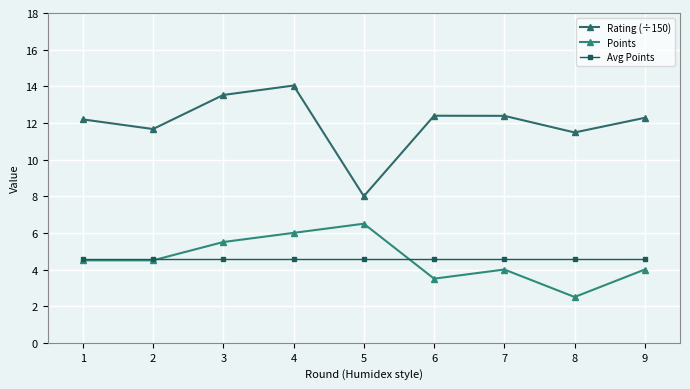

Reading left to right, extract all data points from this chart.

Rating (÷150): 12.2	11.7	13.5	14.0	8.0	12.4	12.4	11.5	12.3
Points: 4.5	4.5	5.5	6.0	6.5	3.5	4.0	2.5	4.0
Avg Points: 4.6	4.6	4.6	4.6	4.6	4.6	4.6	4.6	4.6